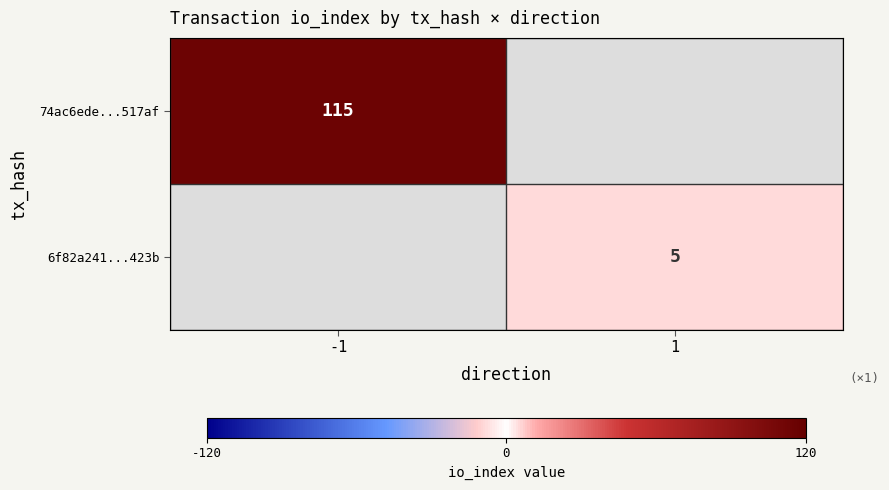

True or false: 6f82a241...423b has a value of 5 at 1.

True